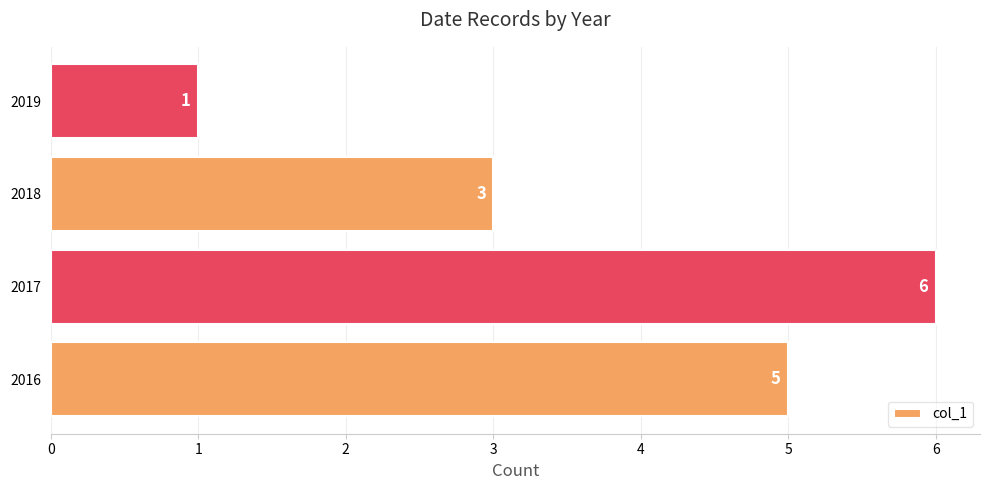

Approximately how many times larger is the value at 2017 compared to 2018?

2.0